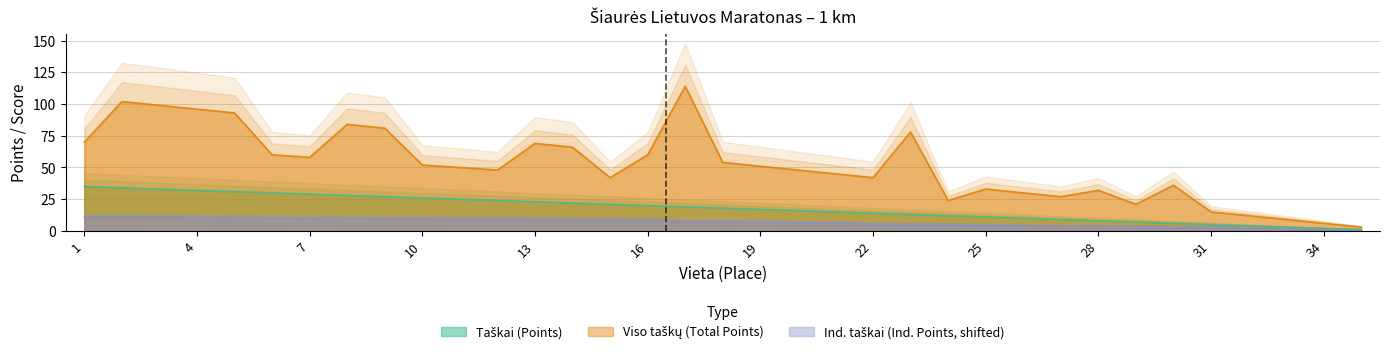

What is the difference between the maximum and minimum values in the Taškai series?

34.0